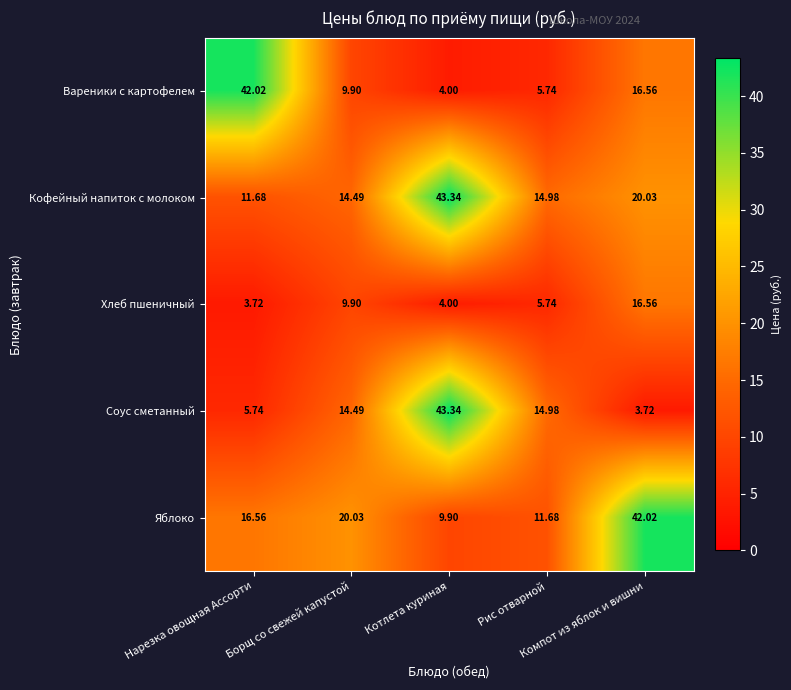

Which series has the largest total across all categories?

Кофейный напиток с молоком